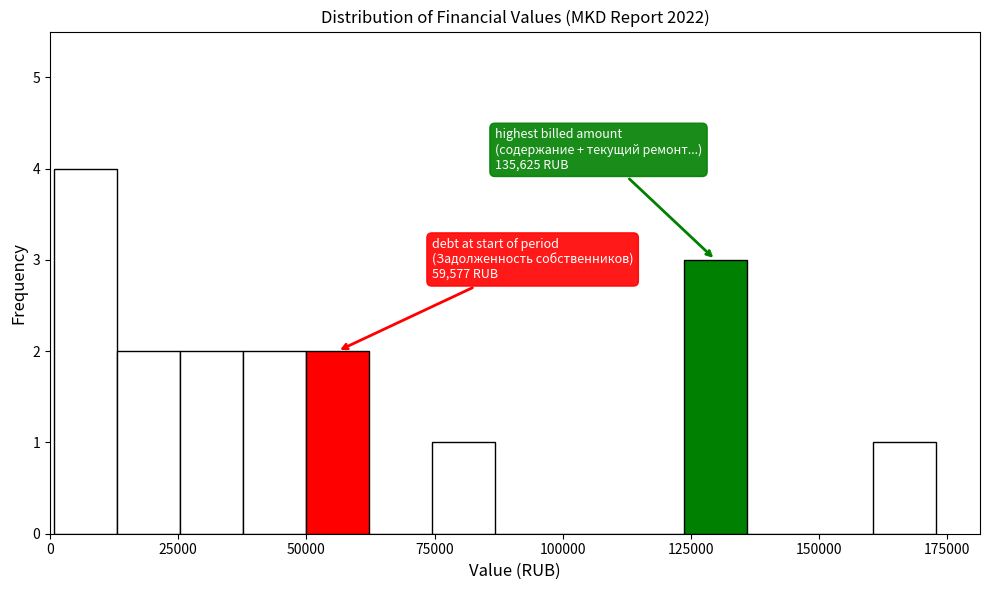

Around what value on the x-axis is the tallest bar? Give the approximate position of its centre, as read against the axis.

5000